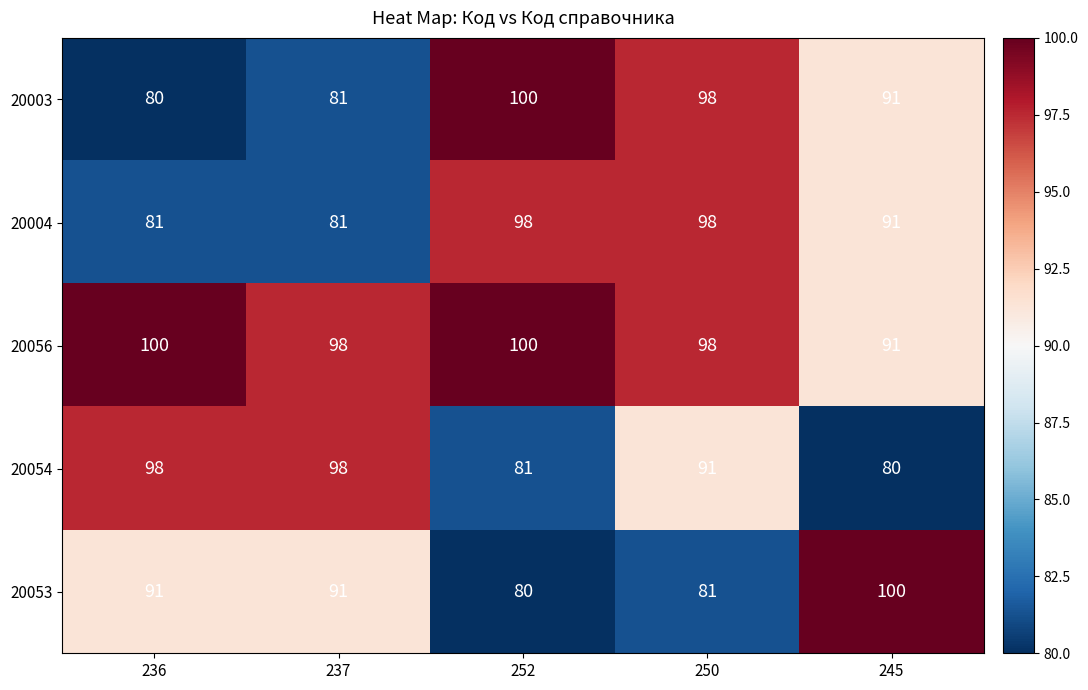

What is the maximum value shown in the chart?

100